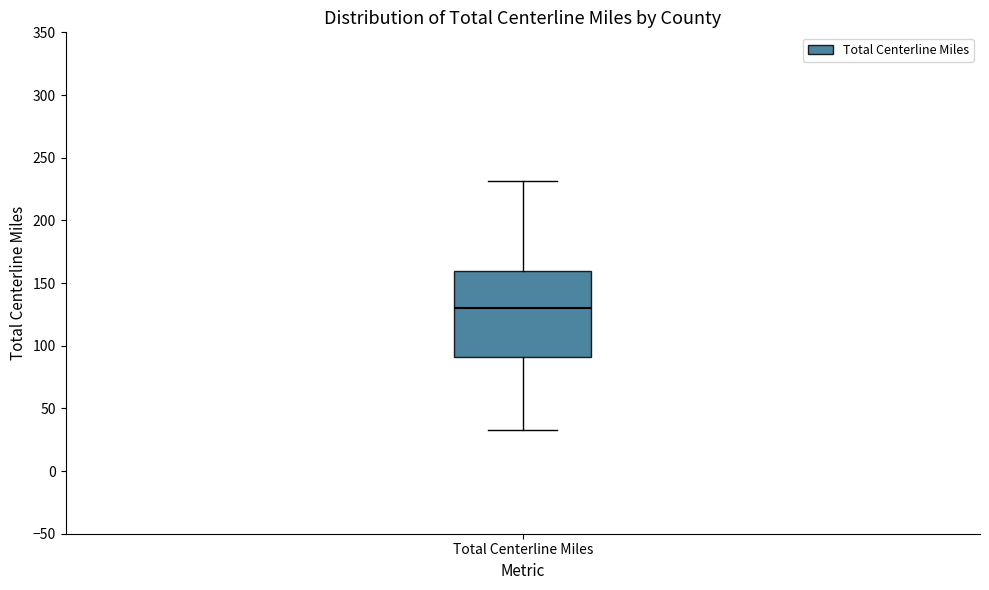

Where is the upper edge of the box for Total Centerline Miles on the y-axis? The values are not printed on the chart, so give them approximately, as read against the axis.

160